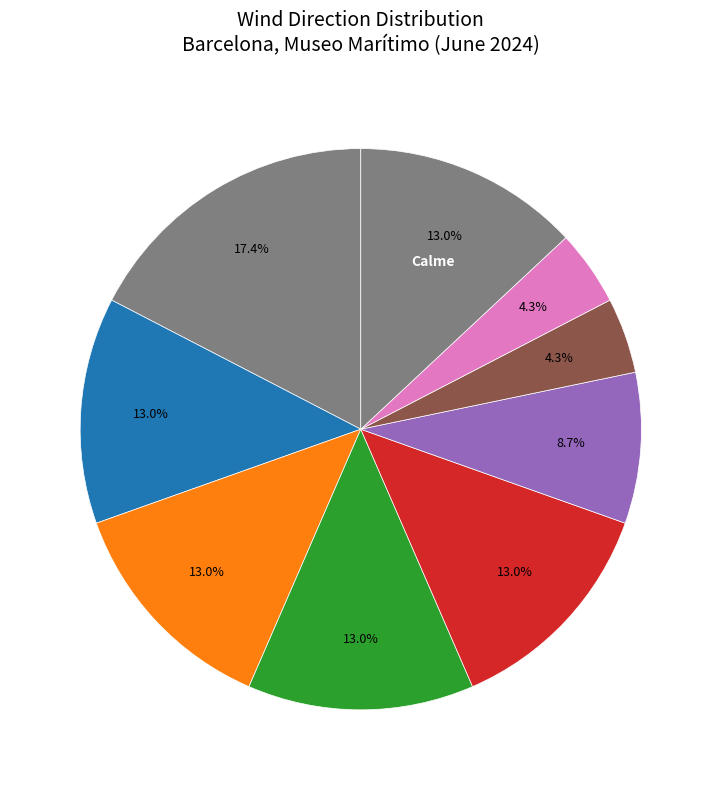

How many slices are in this pie chart?

9